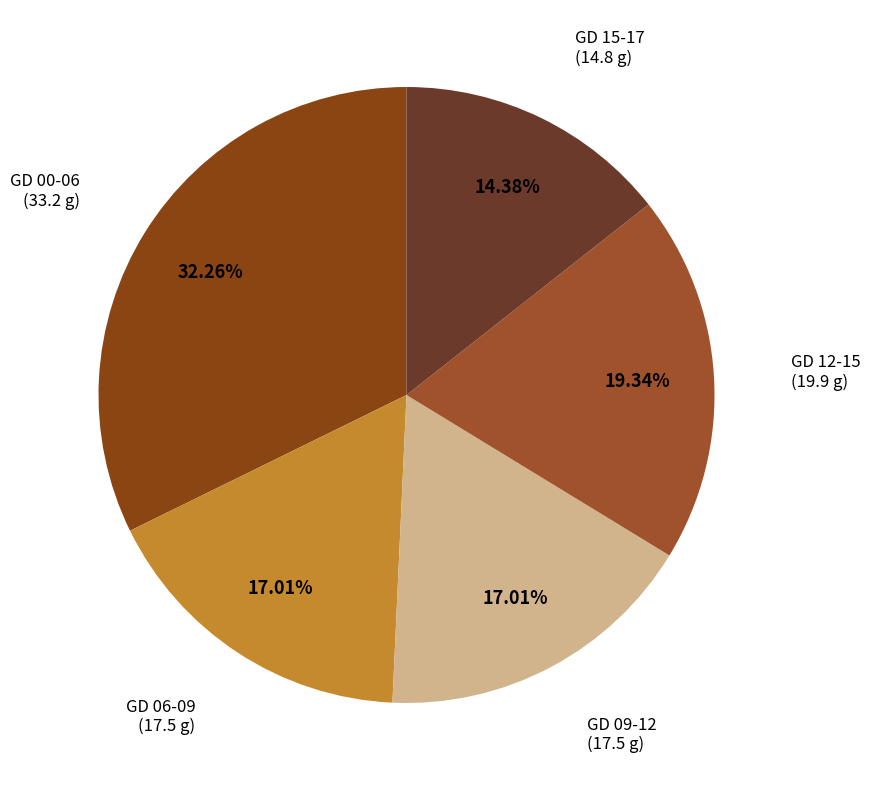

How many segments does this pie chart have?

5